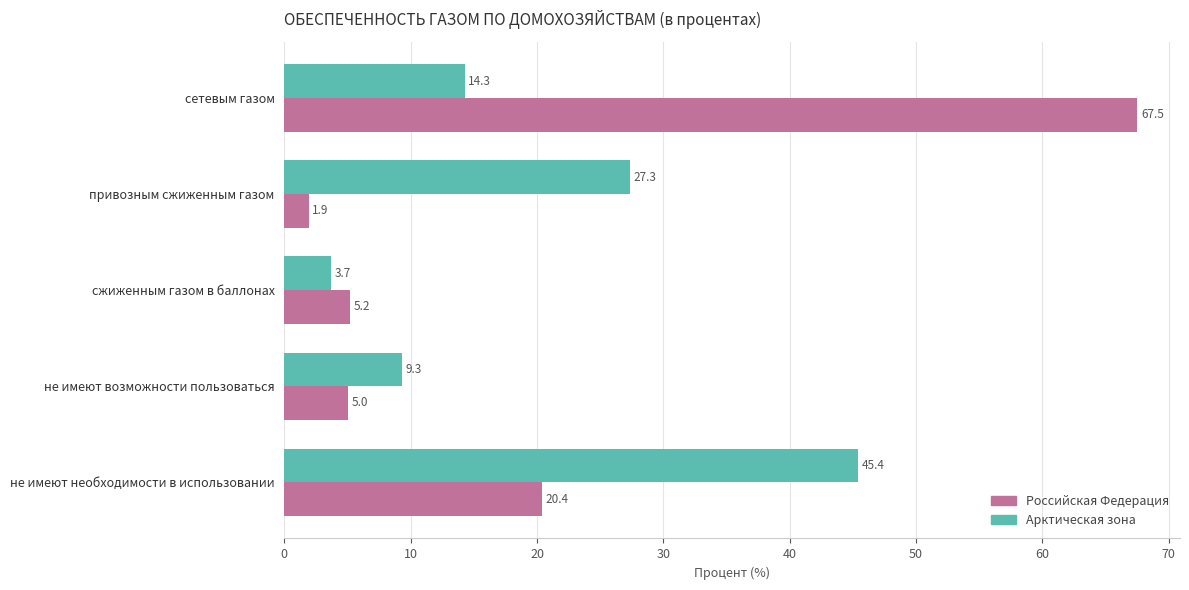

What is the total value across all series at сжиженным газом в баллонах?

8.9